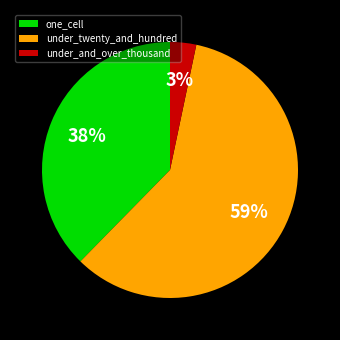

Which category accounts for the majority?

under_twenty_and_hundred